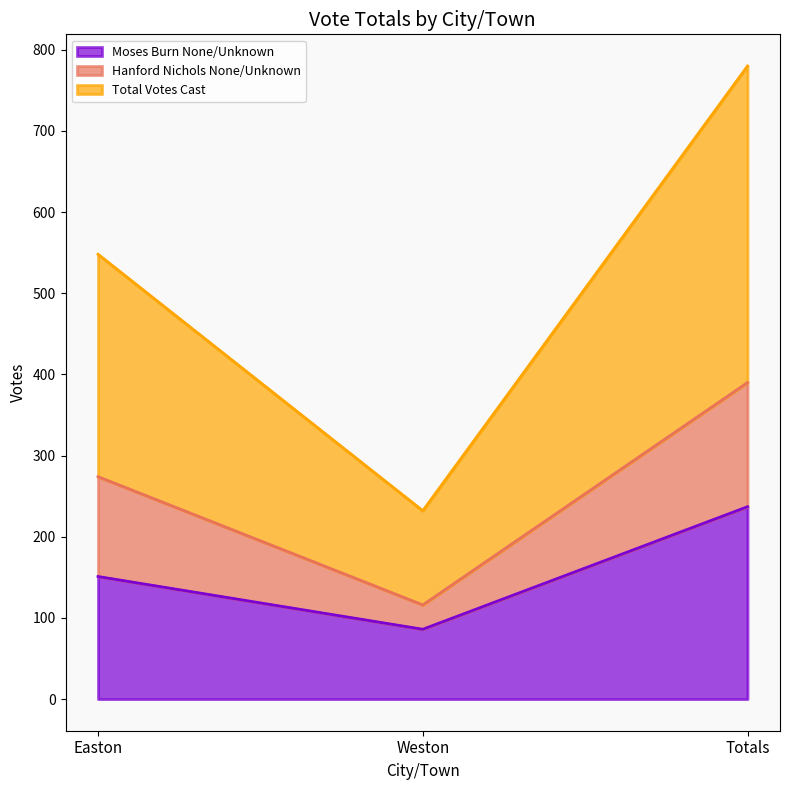

How many distinct data groups are displayed?

3